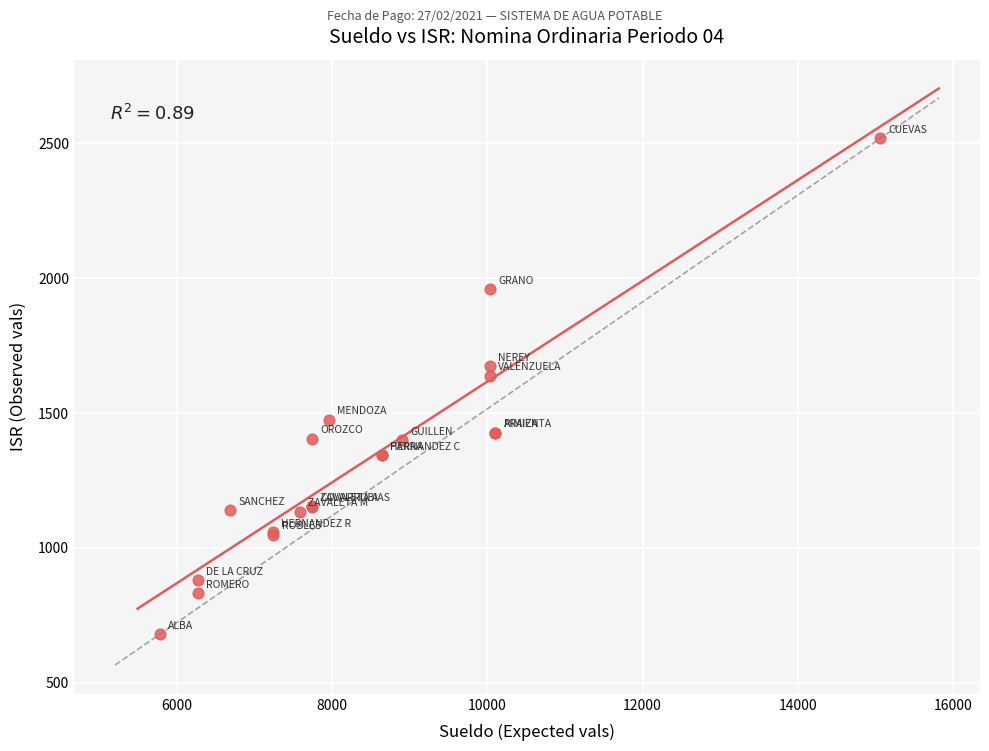

What Y value in the scatter plot is closest to 1599?

1637.8